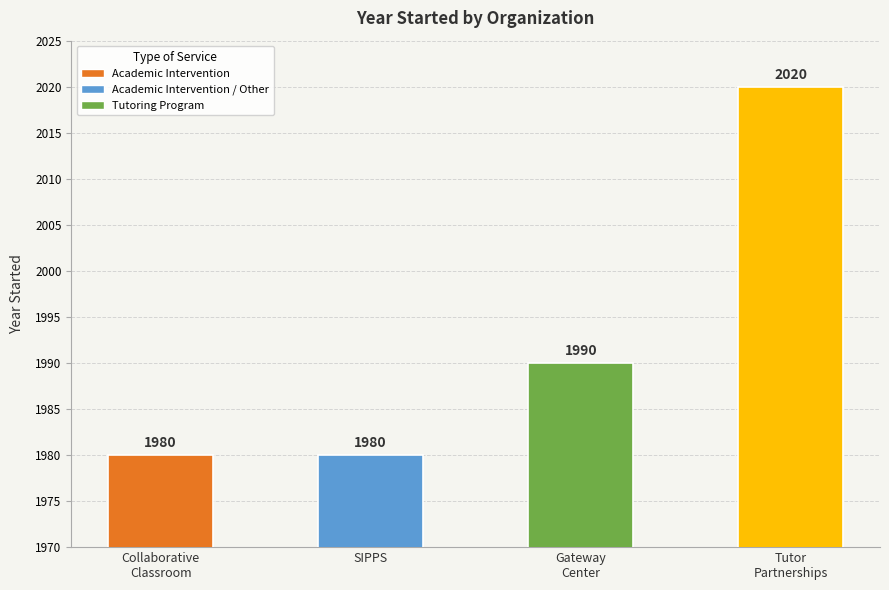

What is the ratio of the value at SIPPS to the value at Tutor Partnerships Incorporated?

1.0